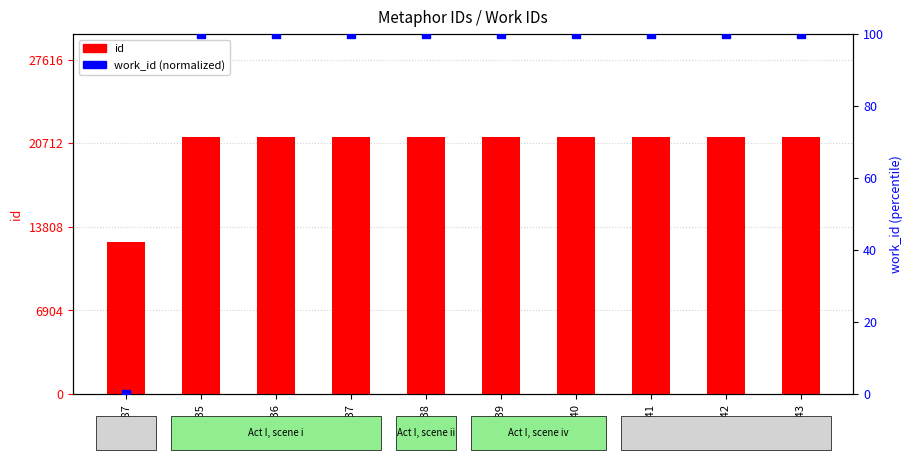

Which series has the largest Y range (max minus min)?

id